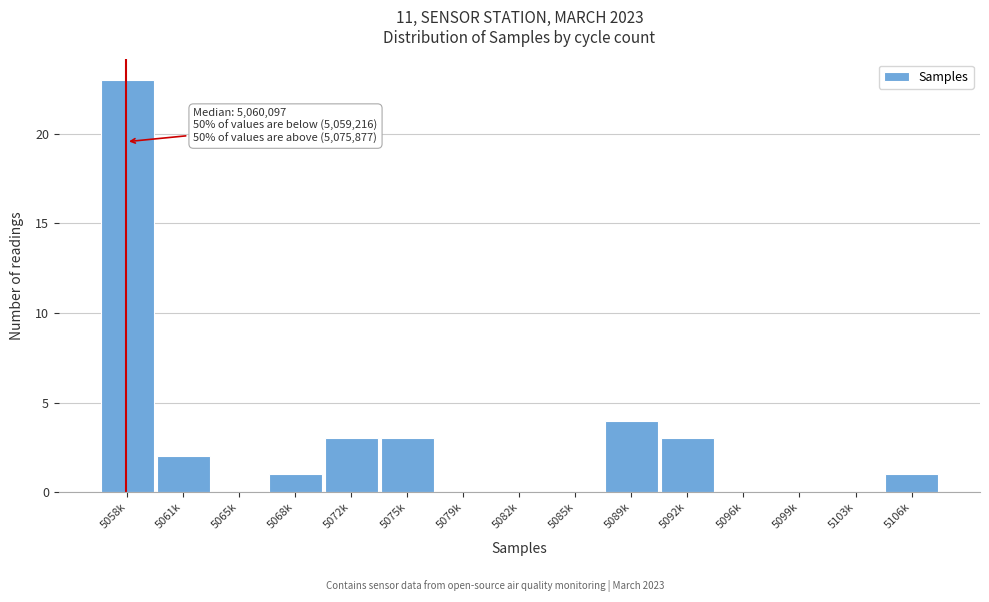

Reading left to right, extract all data points from this chart.

5058k=23	5061k=2	5065k=0	5068k=1	5072k=3	5075k=3	5079k=0	5082k=0	5085k=0	5089k=4	5092k=3	5096k=0	5099k=0	5103k=0	5106k=1